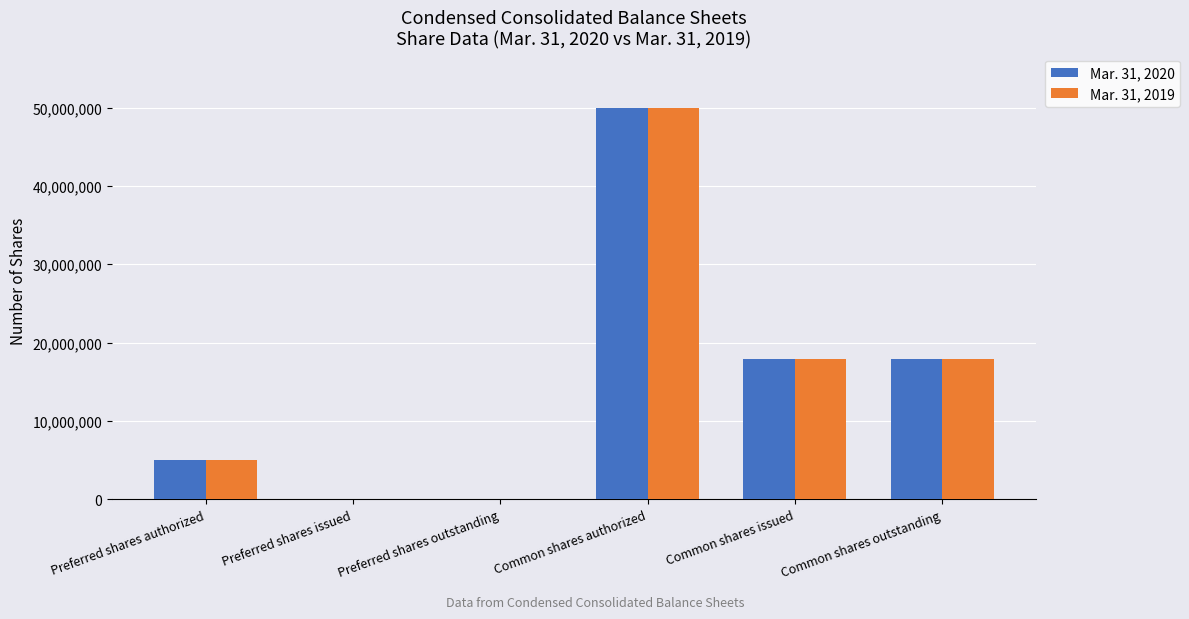

Between Preferred shares authorized and Common shares issued, which series saw the biggest shift?

Mar. 31, 2020